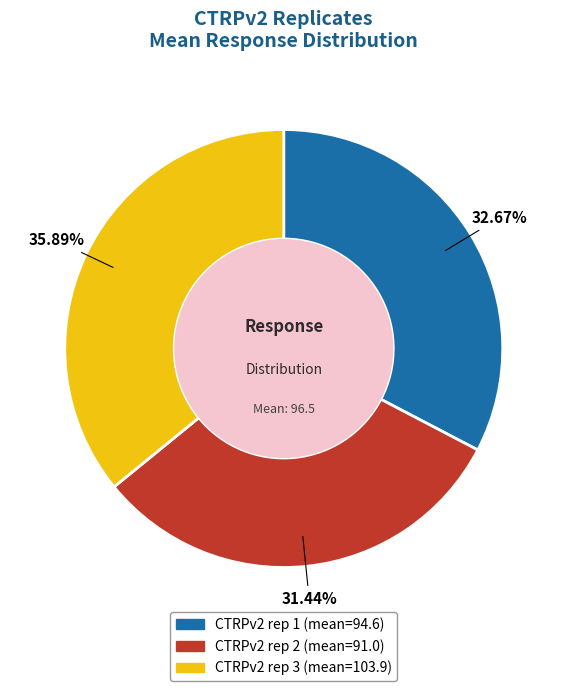

Which has a higher value, CTRPv2 rep 3 or CTRPv2 rep 2?

CTRPv2 rep 3